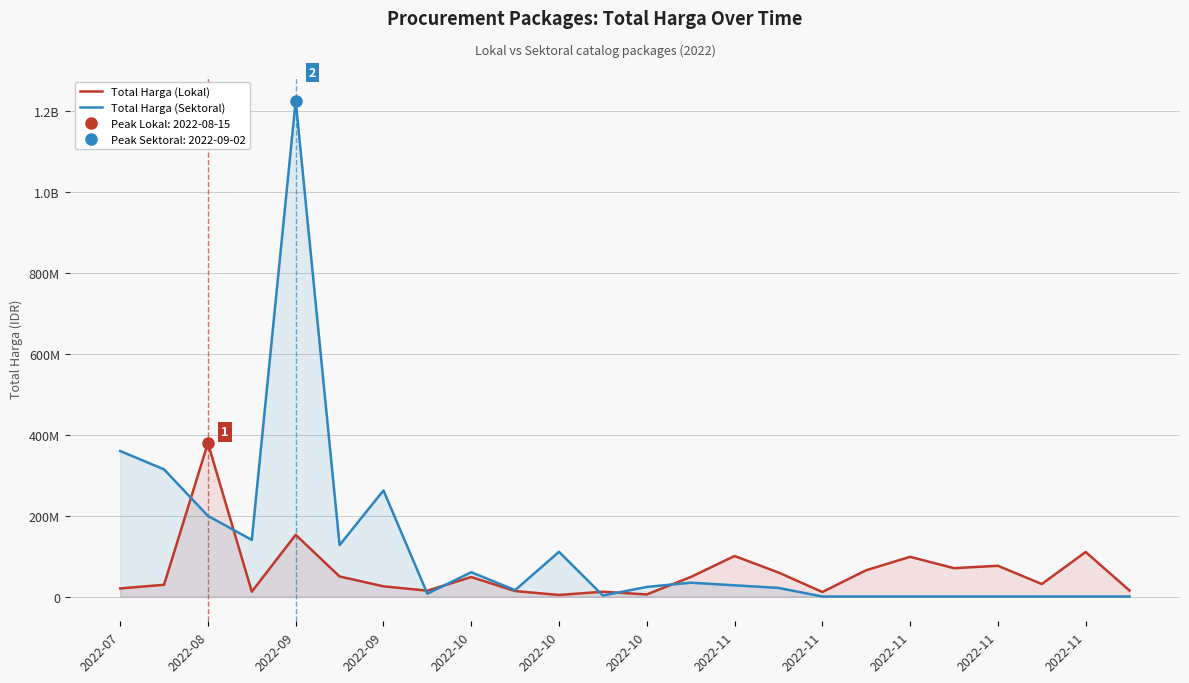

How many data points in Total Harga (Sektoral) are above 23680800?

11